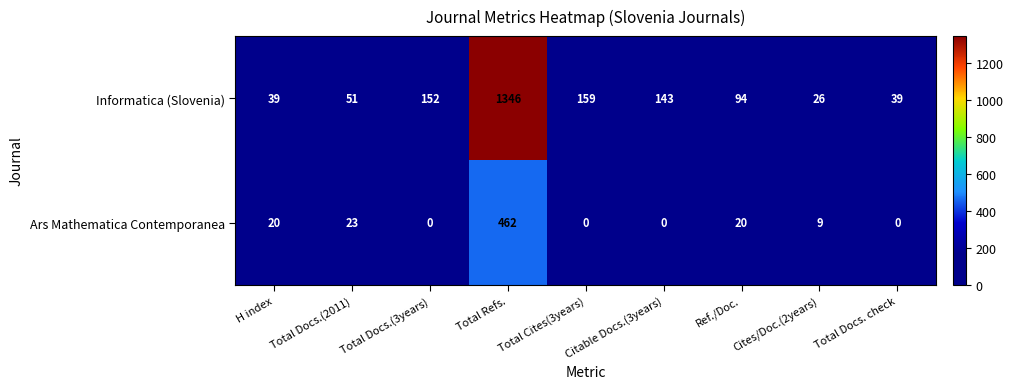

What is the difference between the Informatica (Slovenia) values at Total Docs.(2011) and Total Cites(3years)?

108